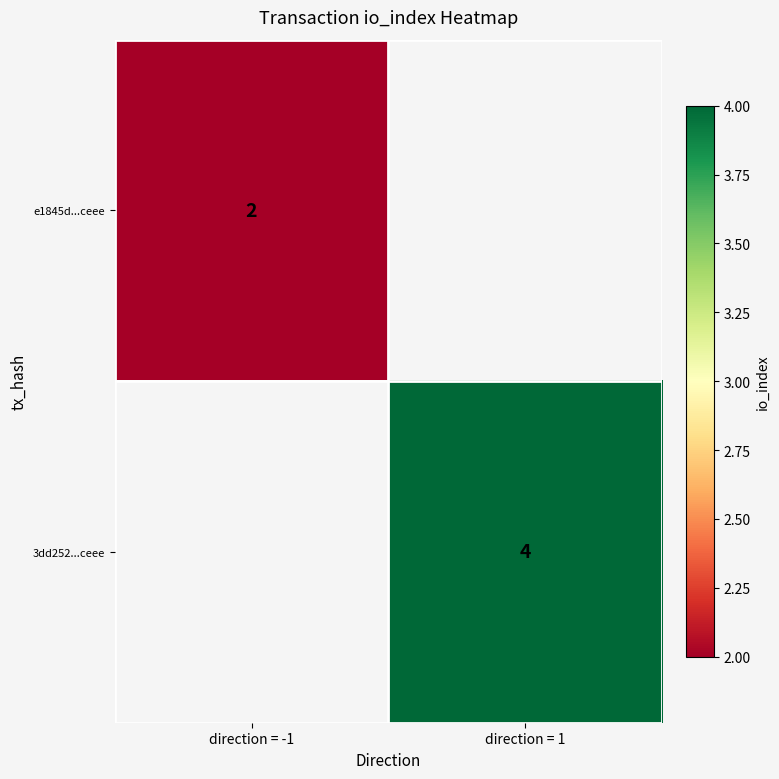

Is it true that 3dd252...ceee equals 7 at direction = 1?

False